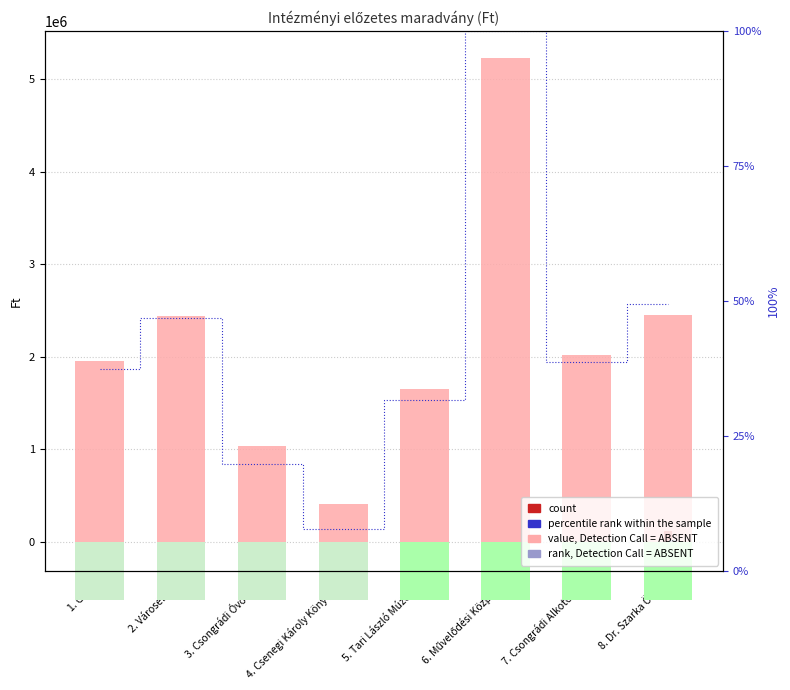

The value of percentile rank within the sample at 4. Csenegi Károly Könyvtár is 4.8. True or false?

False